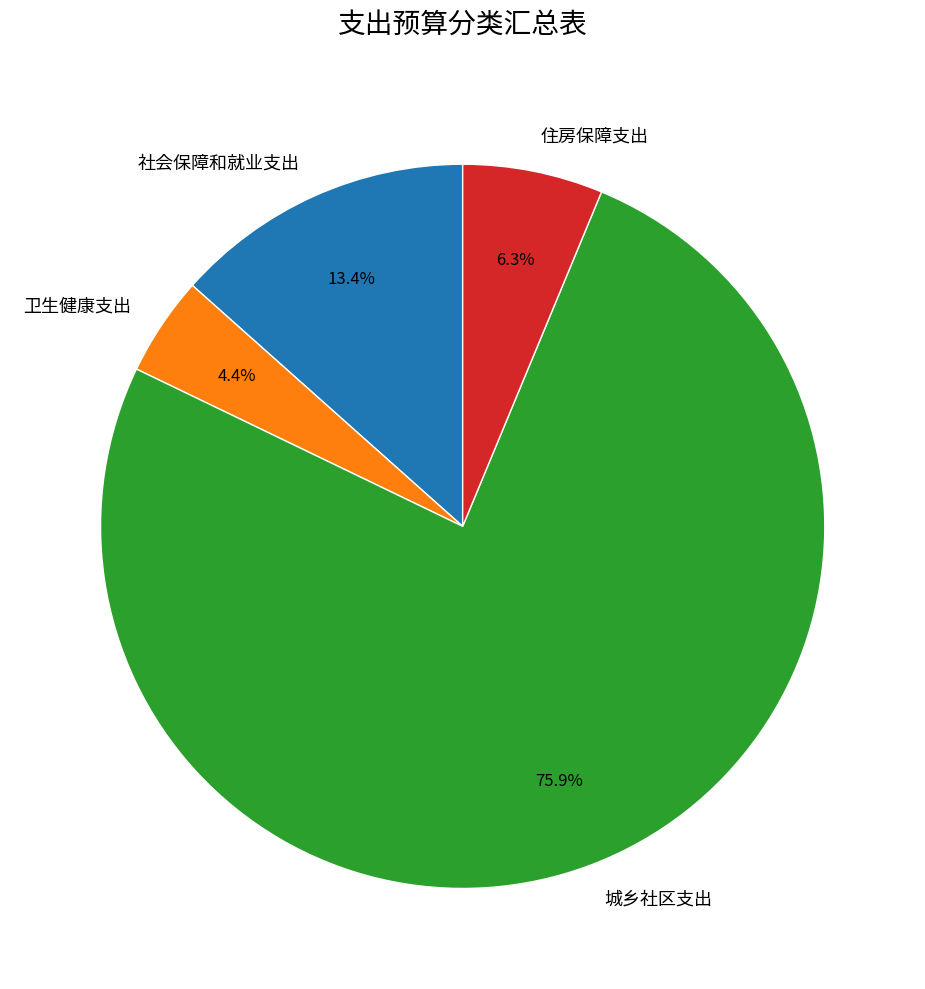

What is the largest slice in the pie chart?

城乡社区支出